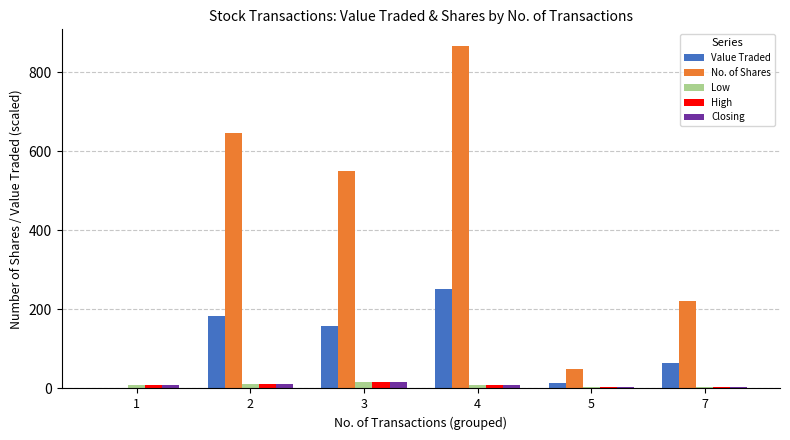

What is the sum of all High values?

52.2